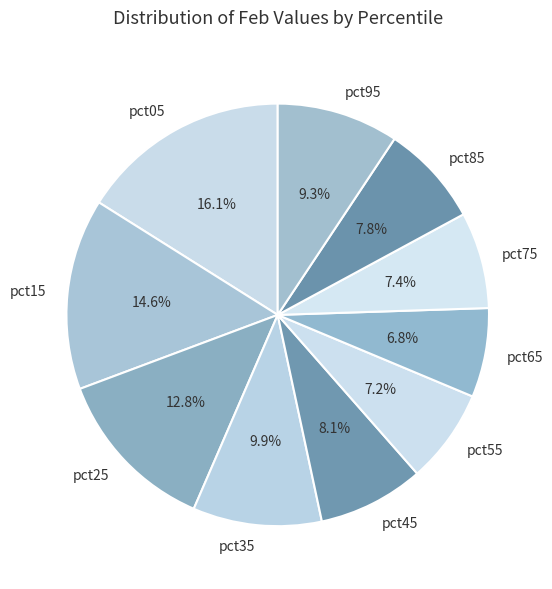

Is it true that pct15 is 15% of the pie?

True